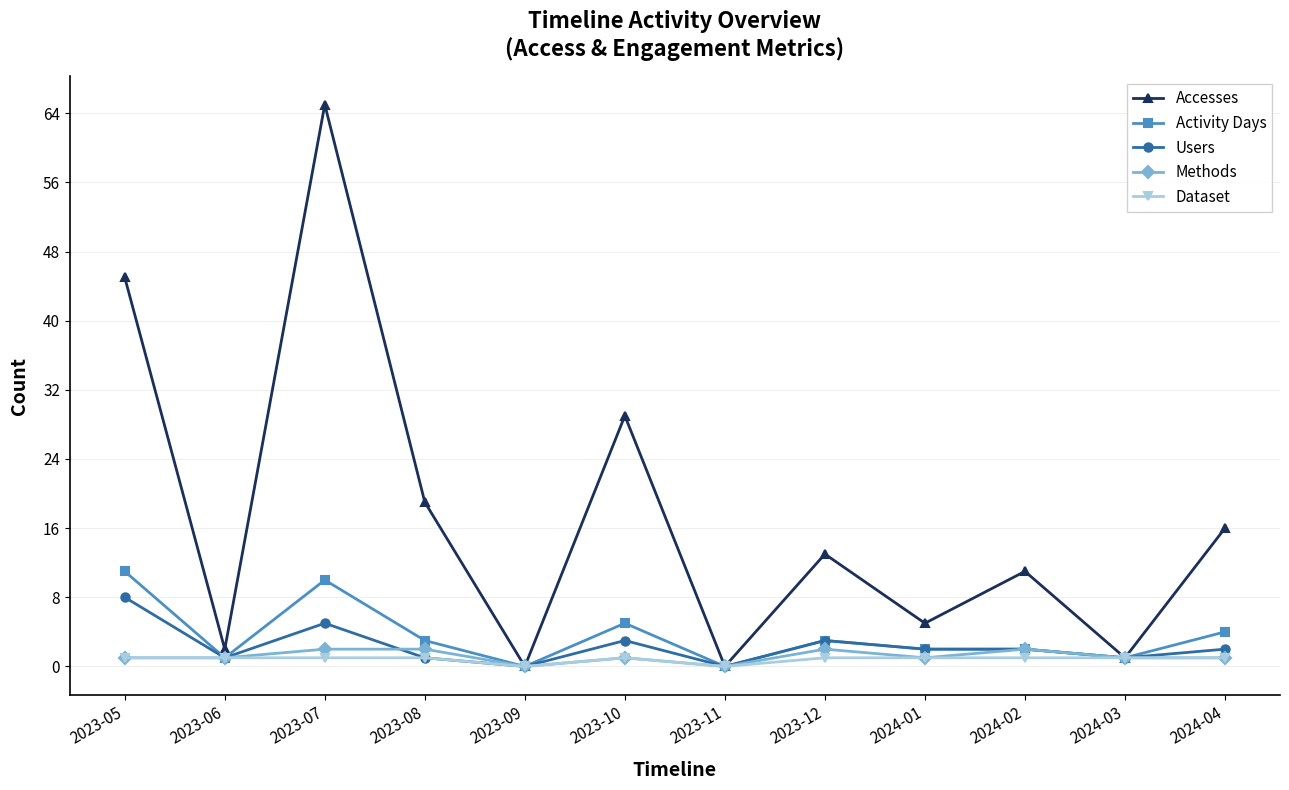

What is the label of the 11th point from the right?

2023-06